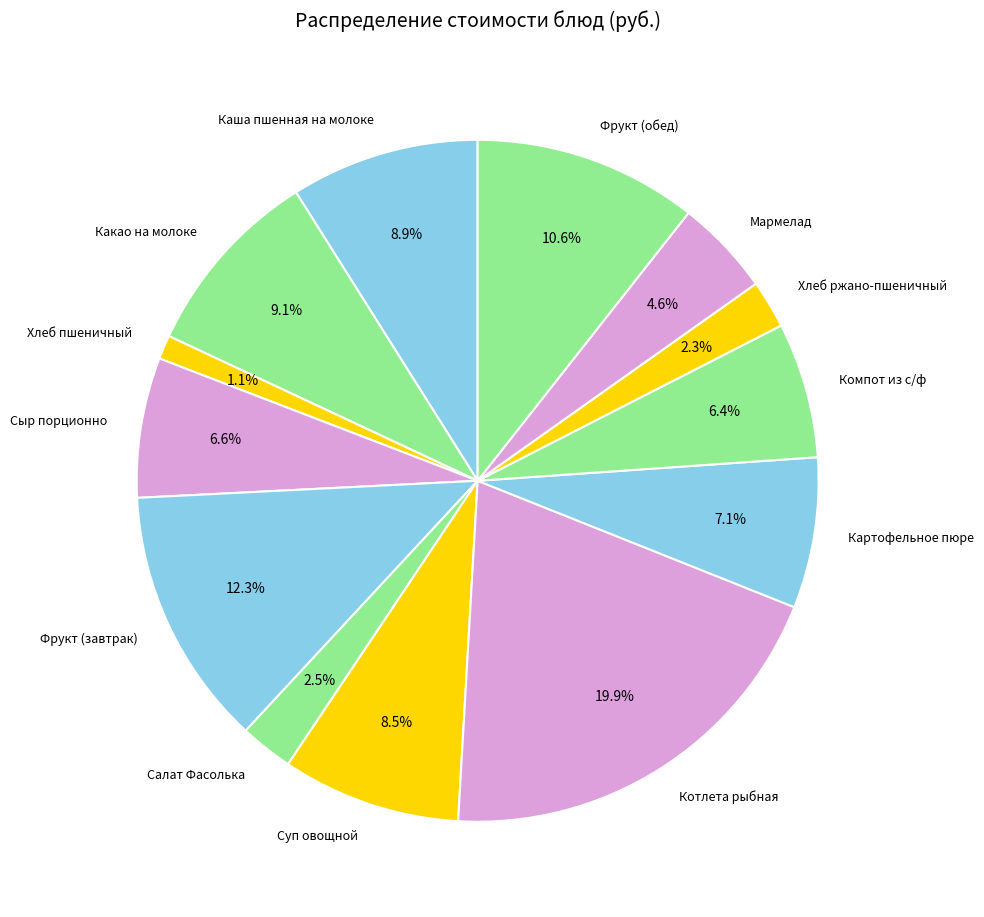

How much of the chart is everything except Компот из с/ф?

93.6%